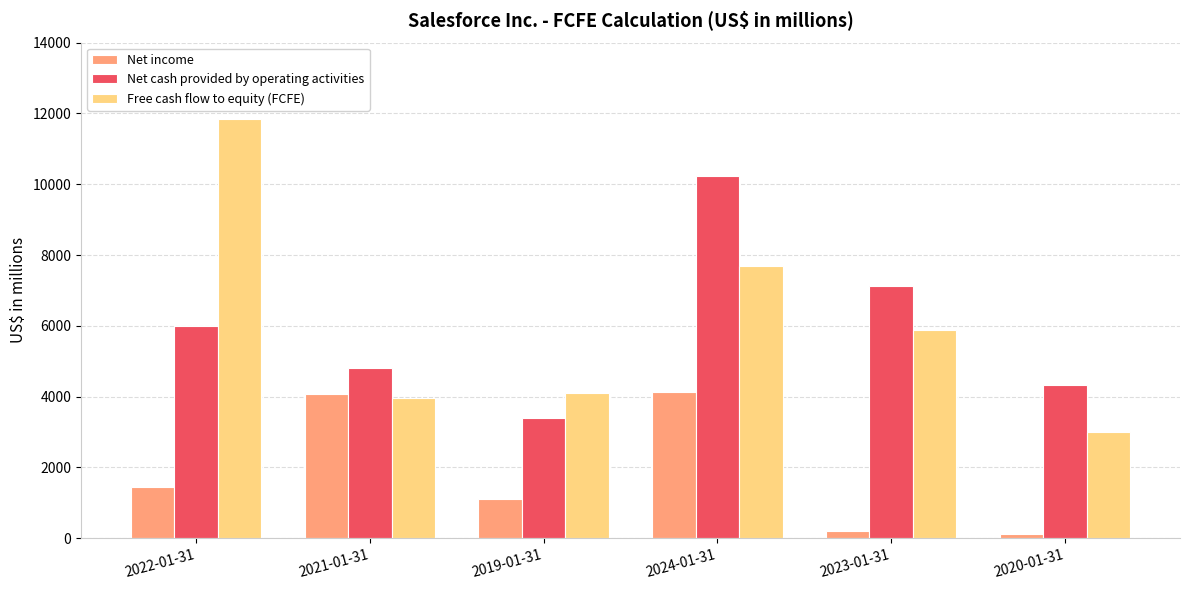

Does the chart contain any negative values?

No